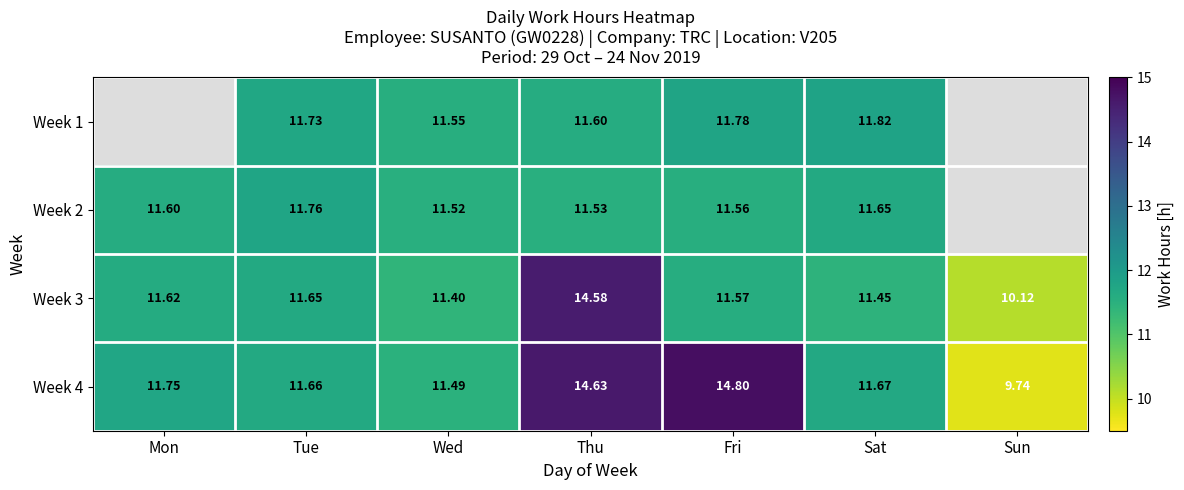

How many distinct data groups are displayed?

4